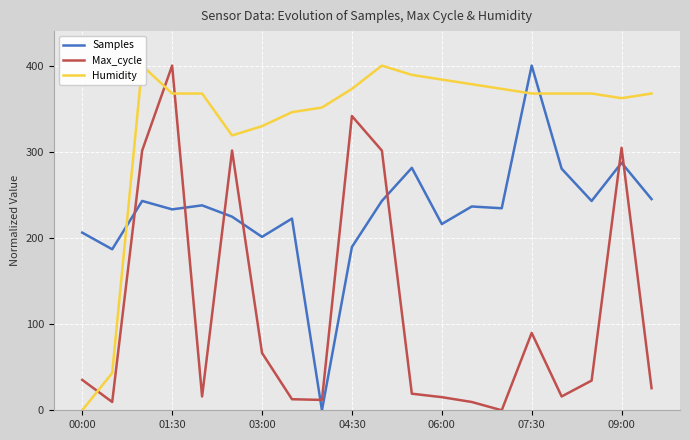

At which label does Humidity reach its minimum?

00:00